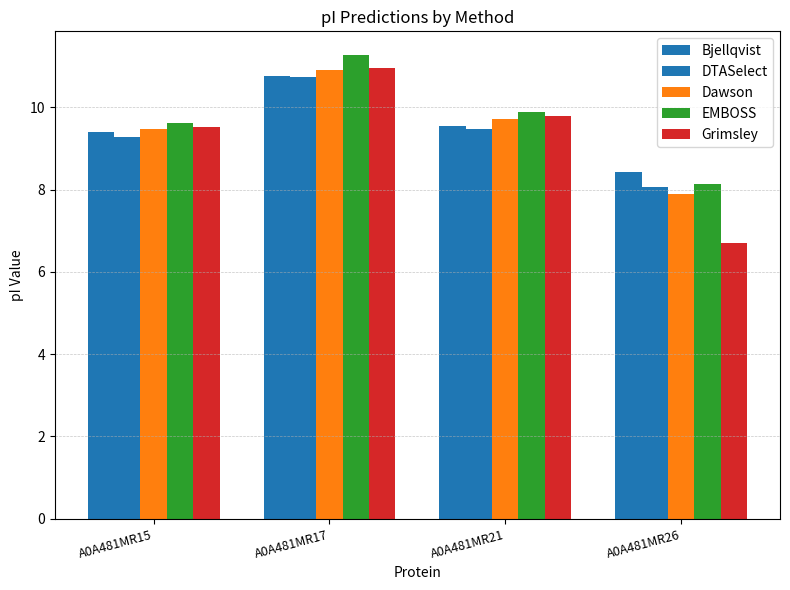

How many bars are there in each group?

5